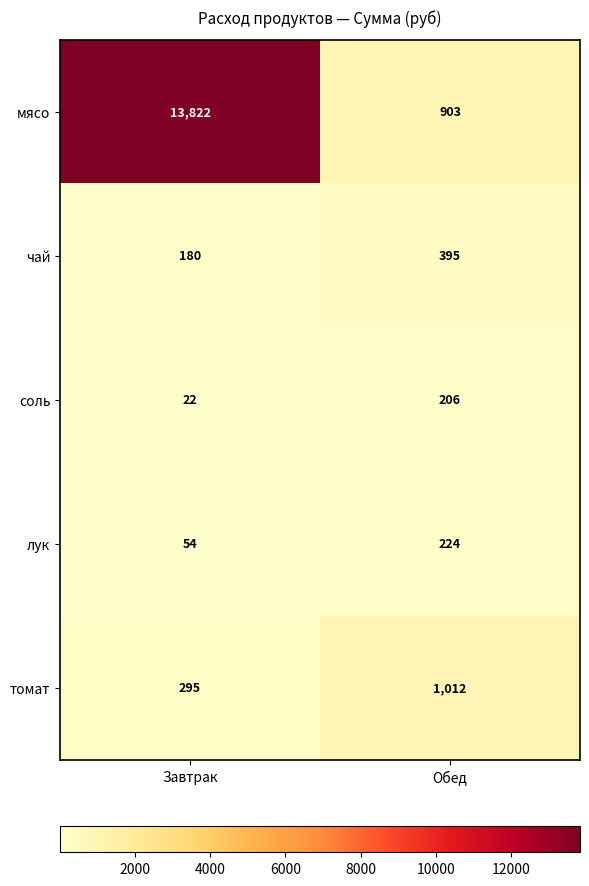

At which category is the sum across all series the highest?

Завтрак